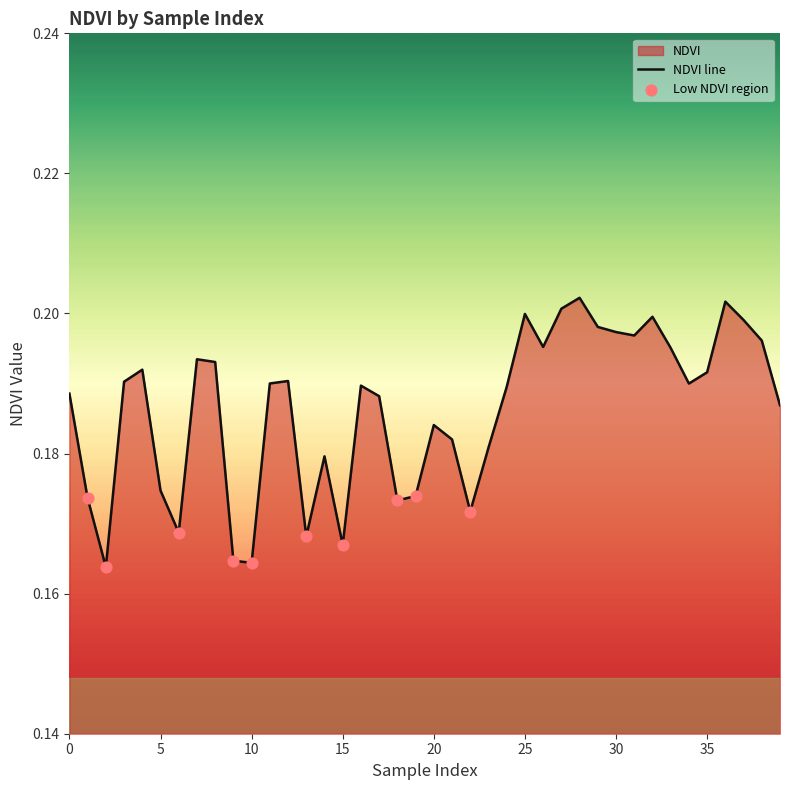

Between 0 and 29, which is larger?

29